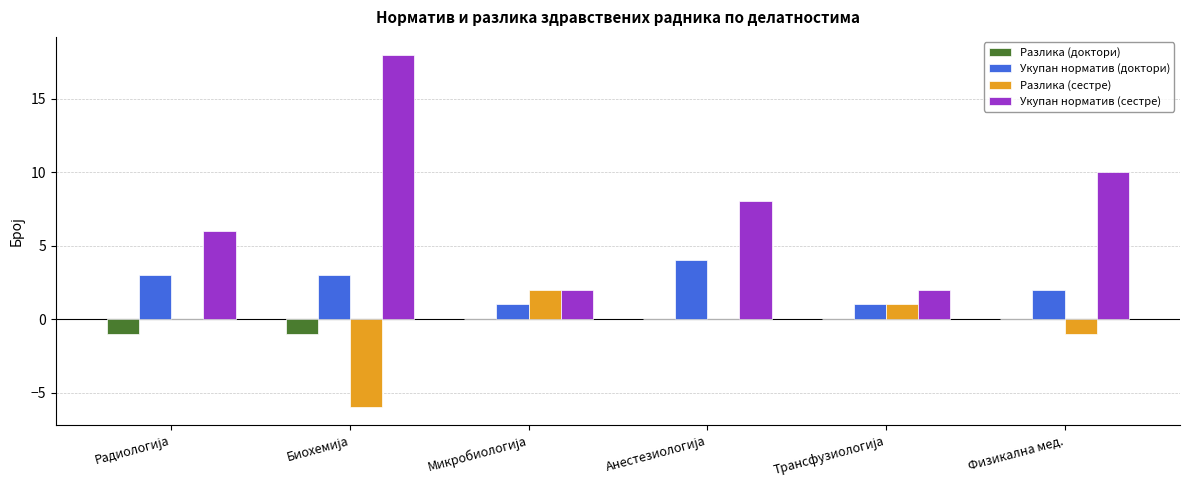

Is it true that Укупан норматив (доктори) equals 1 at Физикална мед.?

False